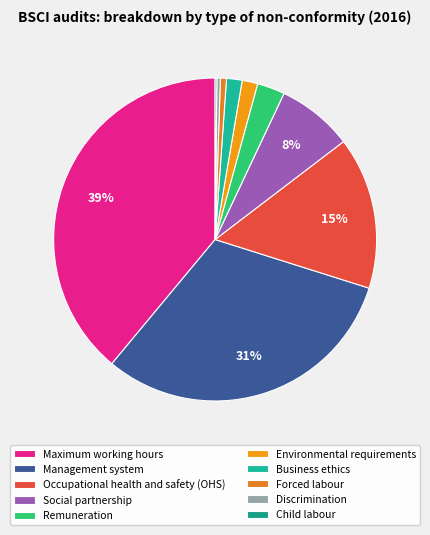

How many slices are in this pie chart?

10